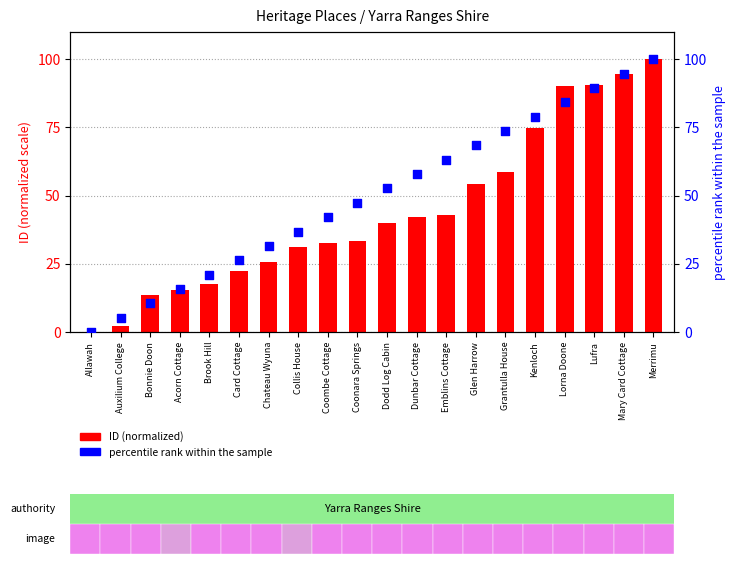

Which series contains the lowest Y value?

ID (normalized)